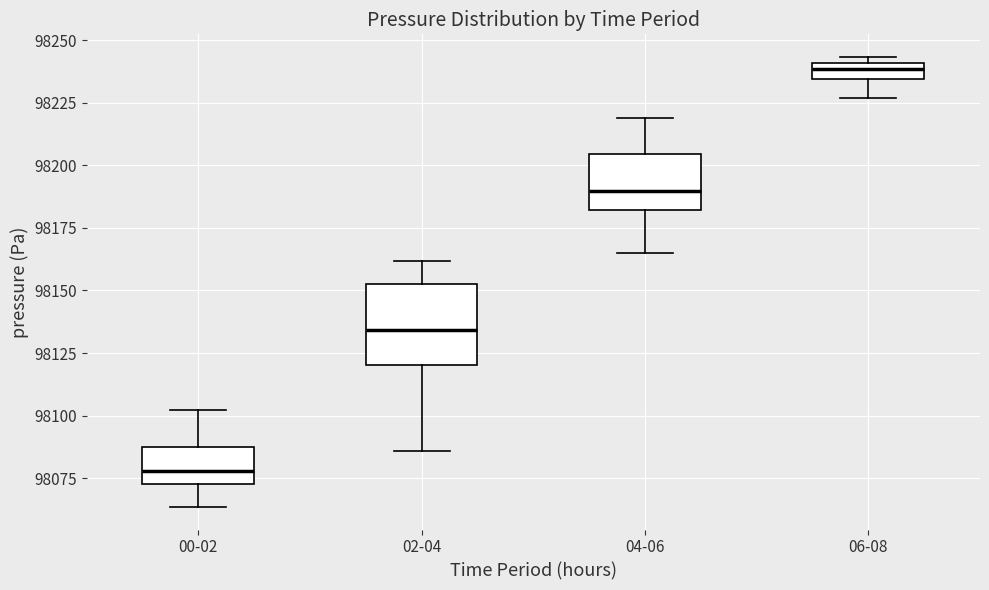

Which box is the tallest, from its lower edge to its upper edge?

02-04